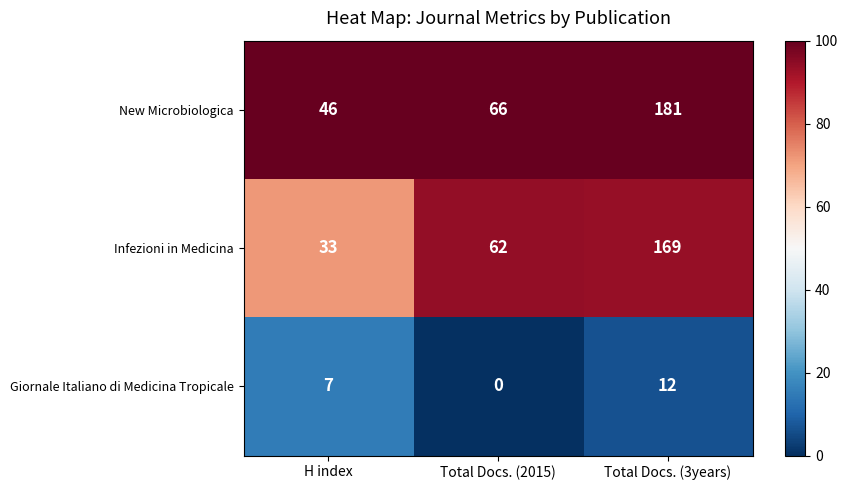

Count the number of data series in this chart.

3